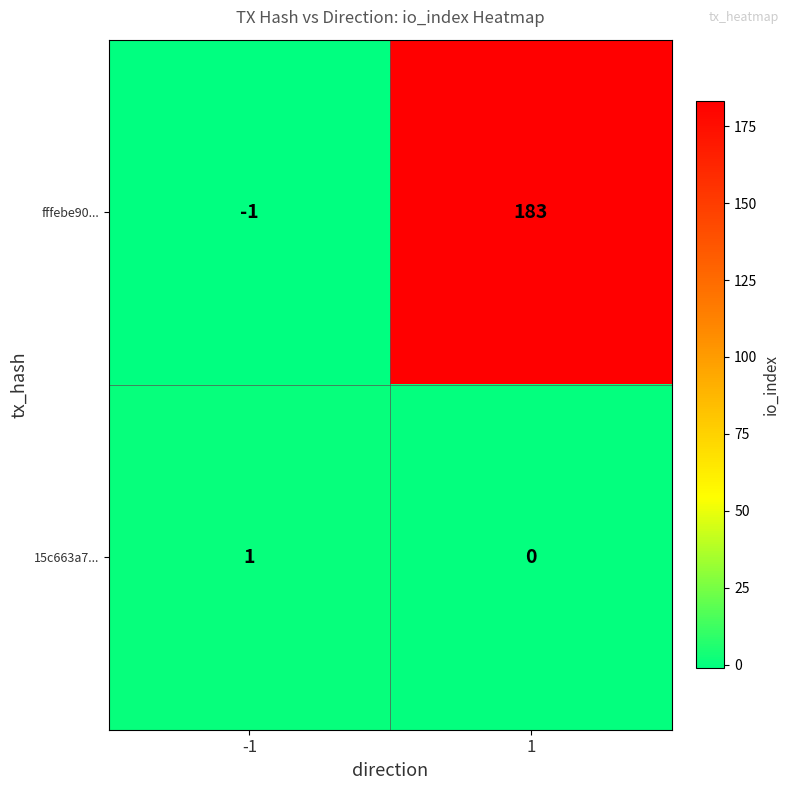

List the series in order of their overall mean, highest first.

fffebe90..., 15c663a7...